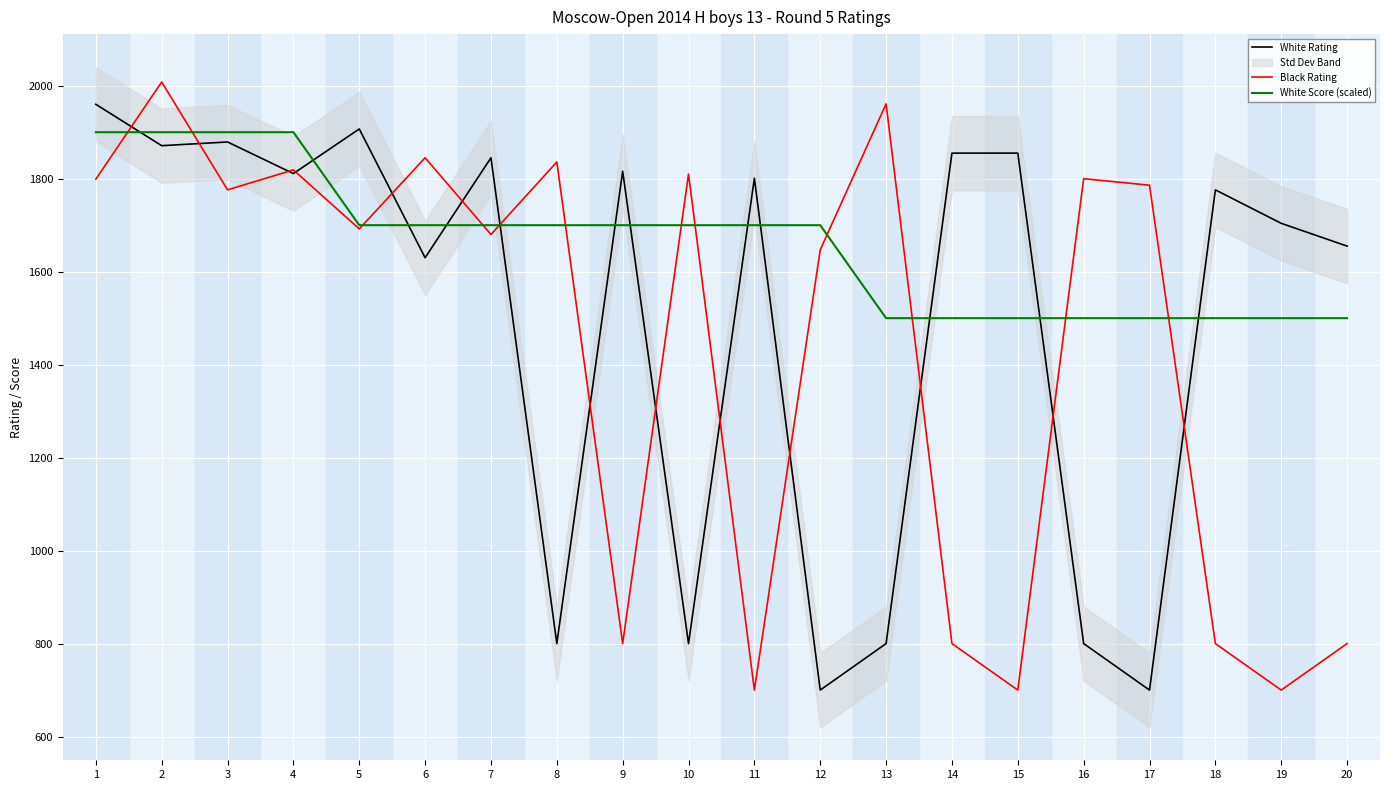

How many values in the White Rating series exceed 1801?

9